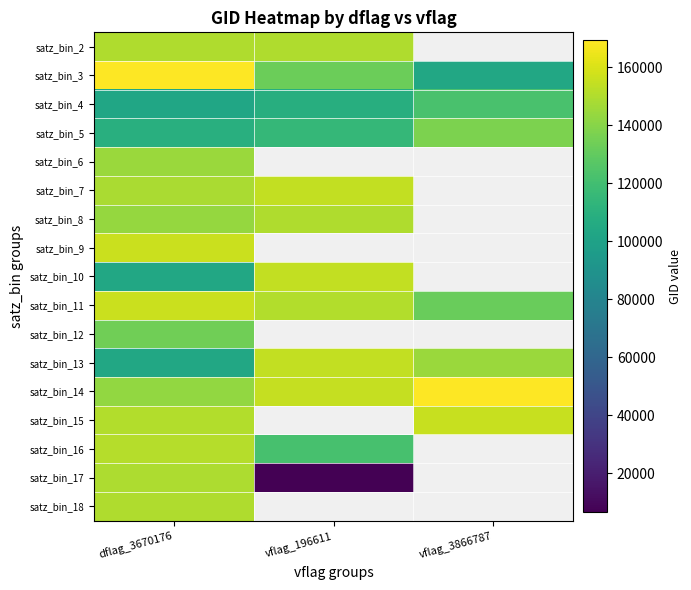

The satz_bin_14 series shows 169122.0 at vflag_3866787. True or false?

True